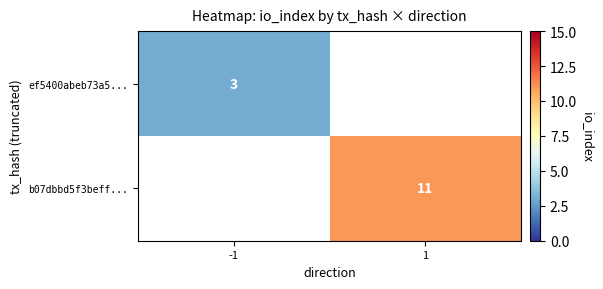

The ef5400abeb73a5... series shows 3 at -1. True or false?

True